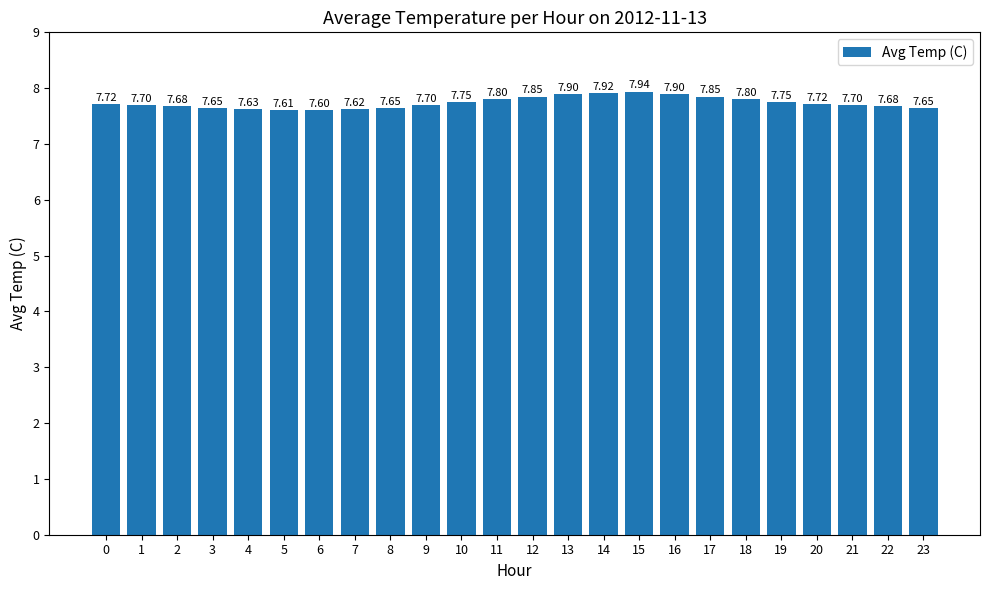

The chart shows a value of 7.9 at 13. True or false?

True